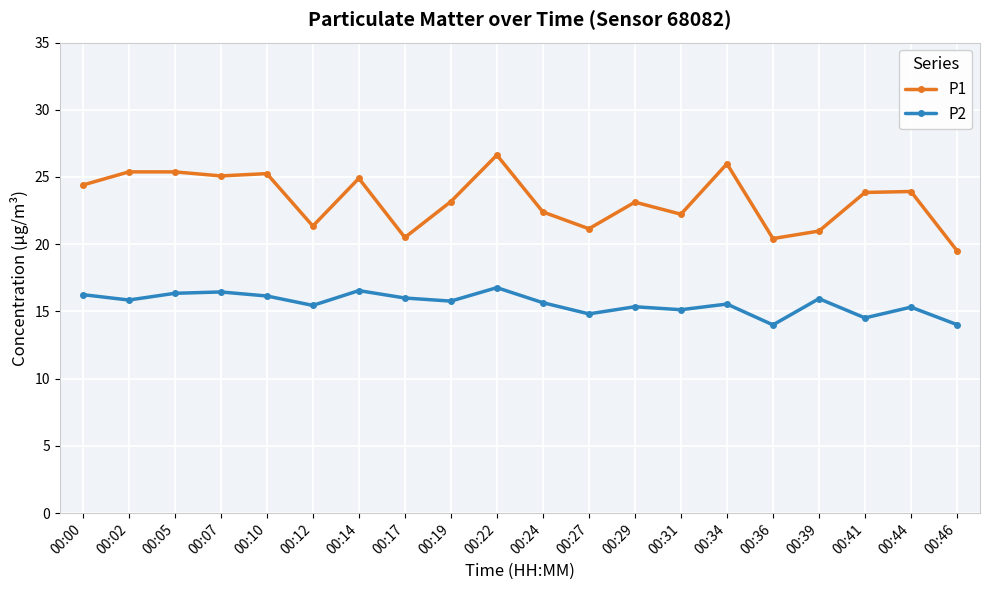

At 00:41, list the series in order from smallest to largest.

P2, P1